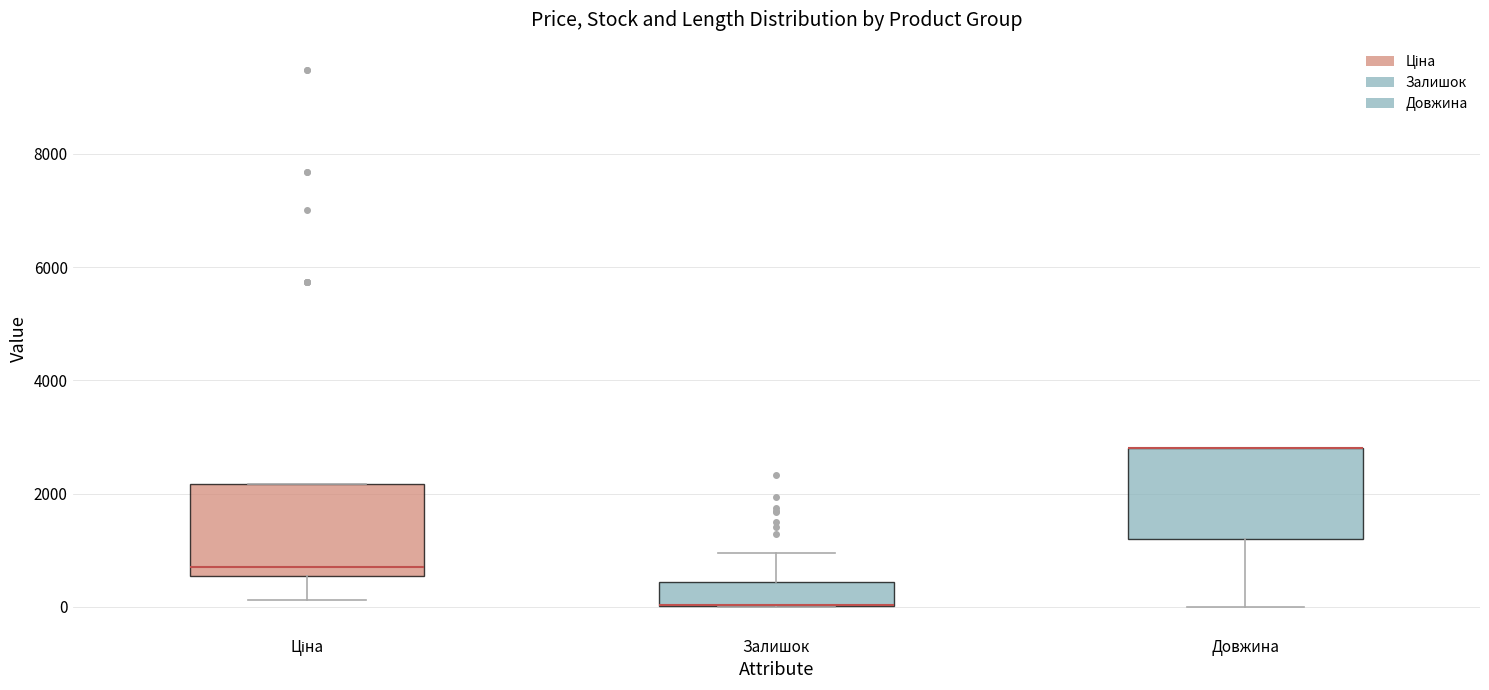

Where is the upper edge of the box for Залишок on the y-axis? The values are not printed on the chart, so give them approximately, as read against the axis.

400